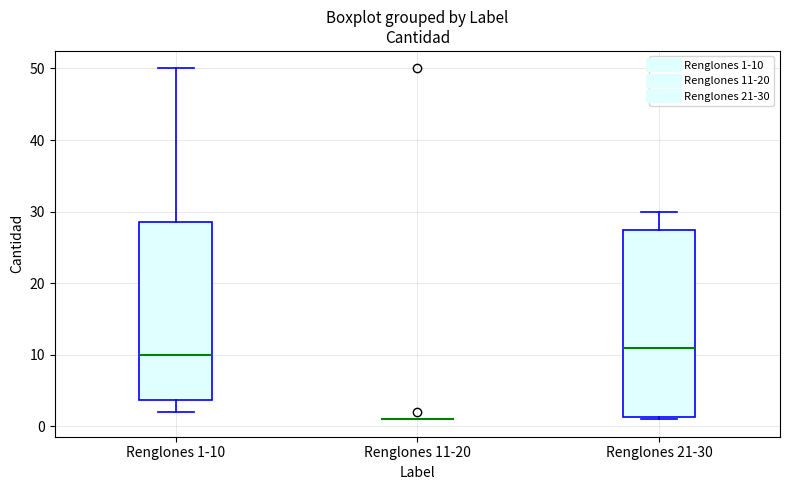

Which box is the tallest, from its lower edge to its upper edge?

Renglones 21-30